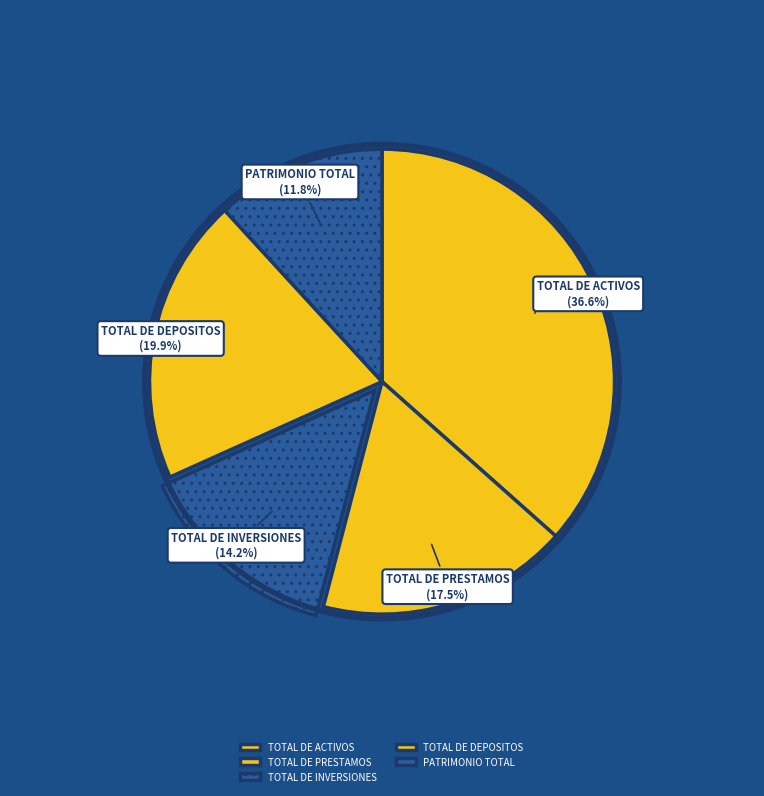

Does TOTAL DE ACTIVOS represent more than half of the total?

No